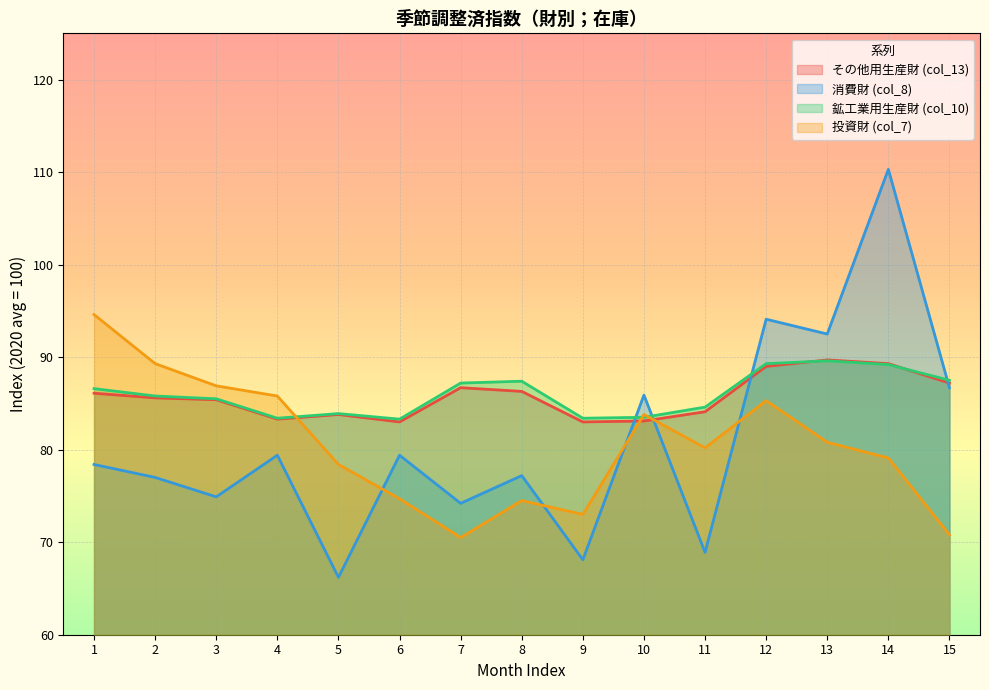

Reading left to right, what are all the values shown in this chart?

その他用生産財 (col_13): 86.1	85.6	85.4	83.3	83.8	83.0	86.7	86.3	83.0	83.1	84.1	89.0	89.7	89.3	87.2
消費財 (col_8): 78.4	77.0	74.9	79.4	66.2	79.4	74.2	77.2	68.1	85.9	68.9	94.1	92.5	110.3	86.7
鉱工業用生産財 (col_10): 86.6	85.8	85.5	83.4	83.9	83.3	87.2	87.4	83.4	83.5	84.6	89.3	89.6	89.2	87.5
投資財 (col_7): 94.6	89.3	86.9	85.8	78.4	74.7	70.5	74.5	73.0	83.8	80.2	85.3	80.8	79.1	70.8